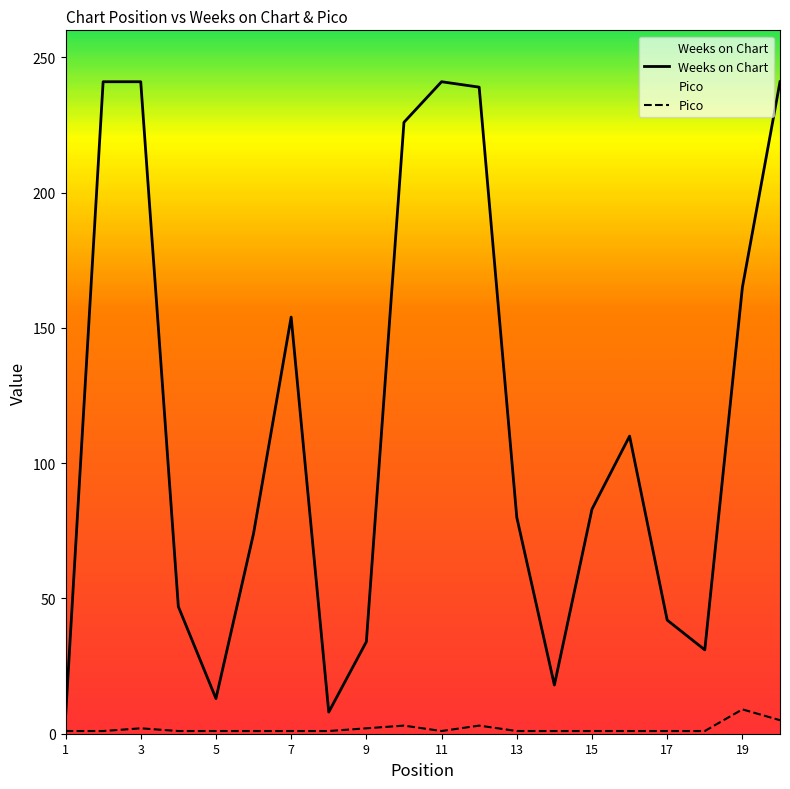

How many interior local valleys does the Weeks on Chart series have?

4